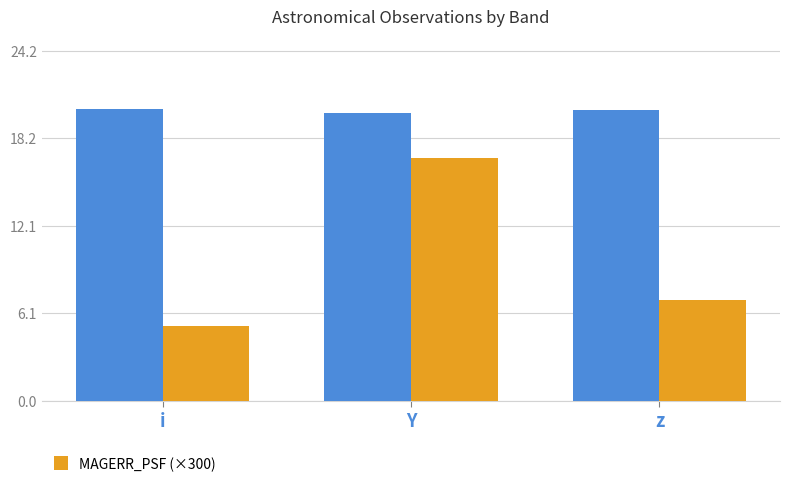

What is the total value across all series at i?

25.4